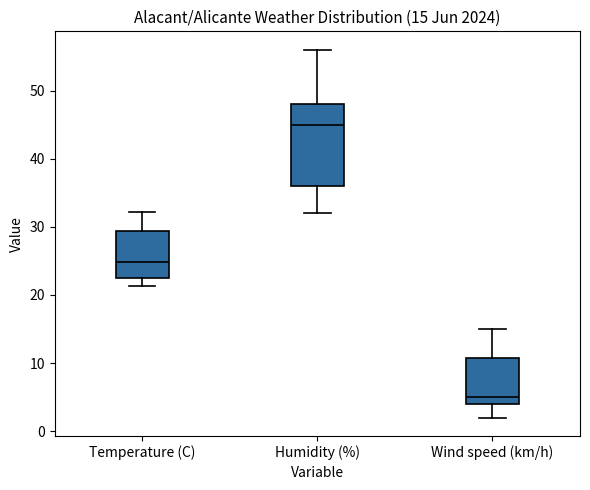

Which box has the lowest median line?

Wind speed (km/h)